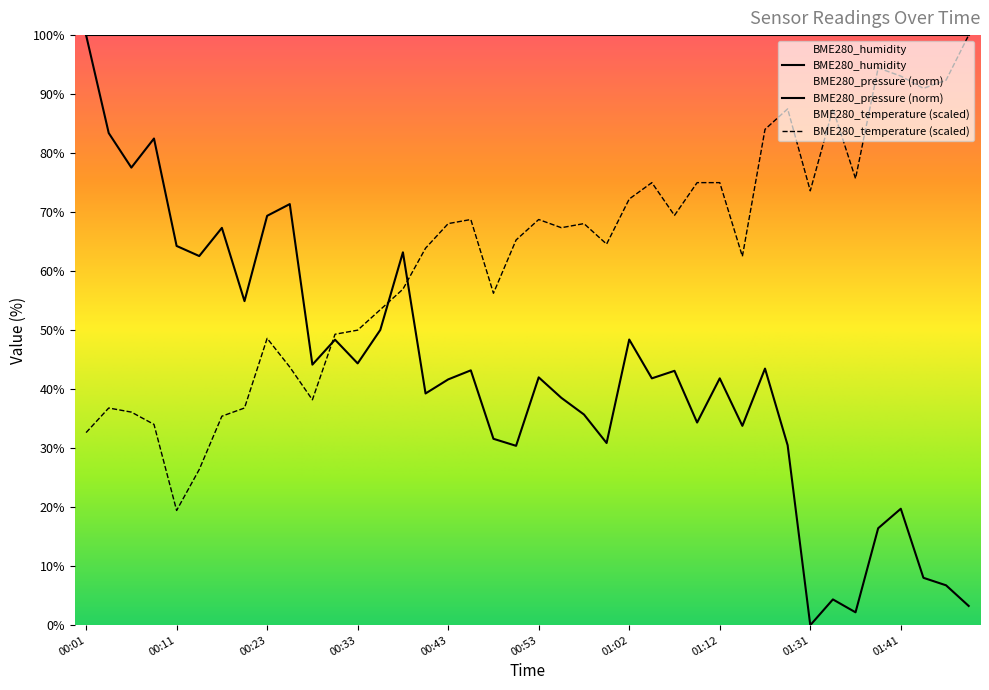

At which label is BME280_pressure closest to 50?

00:35